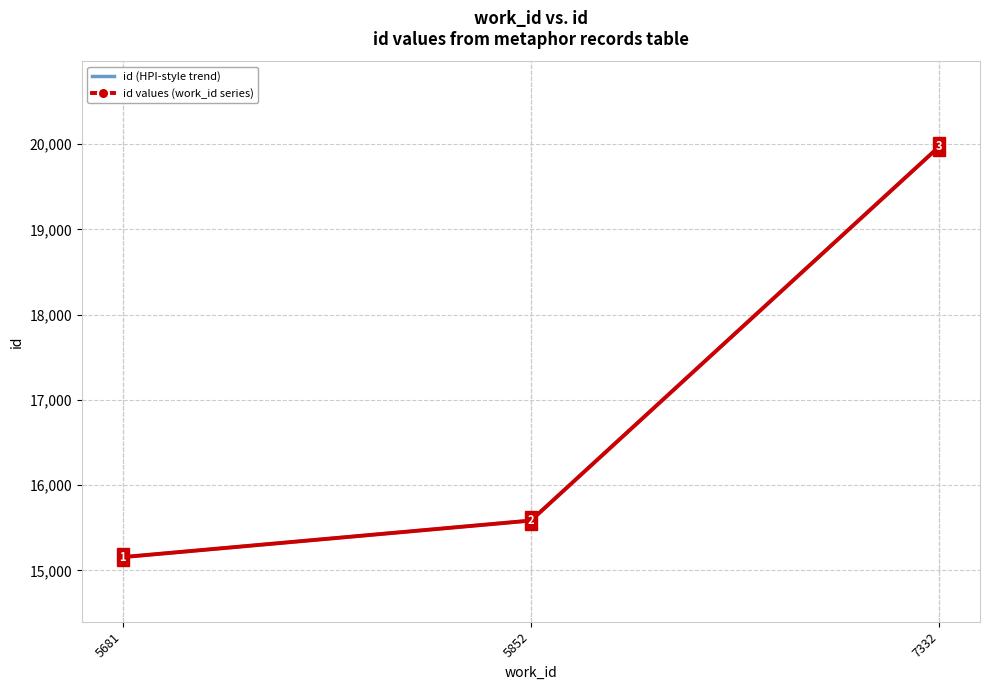

Is the value of id values (work_id series) at 5681 greater than the value of id (HPI-style trend) at 5681?

No